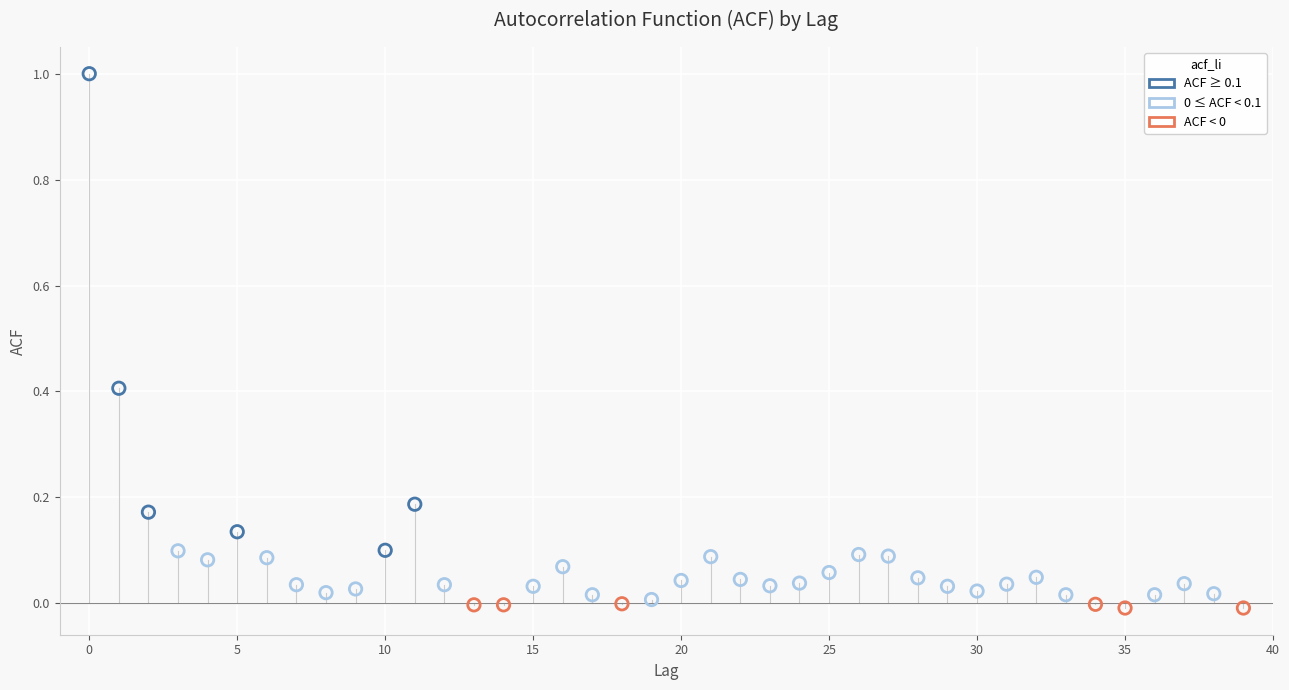

What is the range of Y values (max minus min)?

1.0